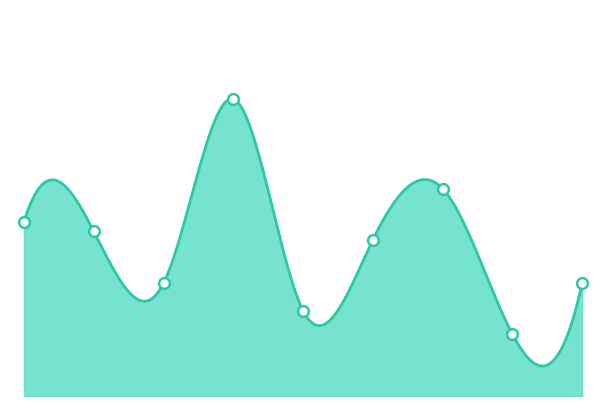

What is the change in value from TRCN0000415355 to TRCN0000063937?

-54